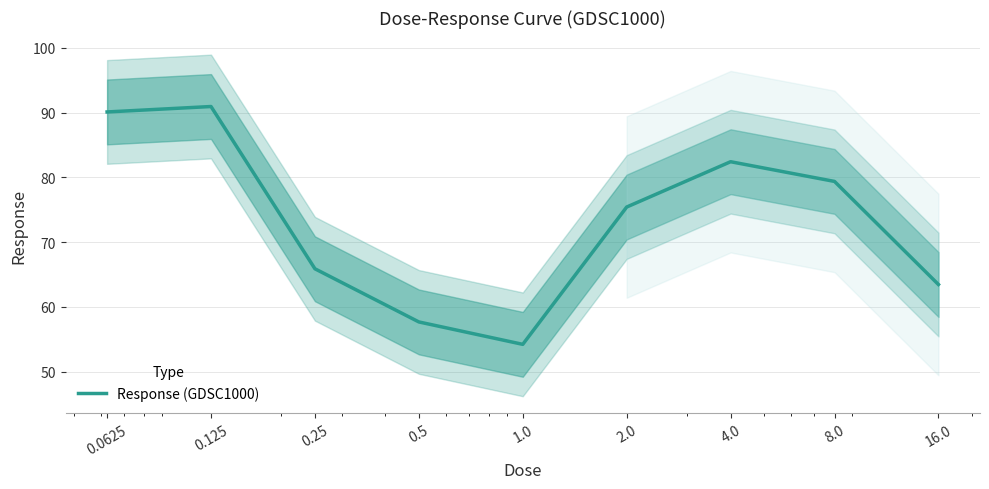

Which category has the lowest value across all series?

1.0